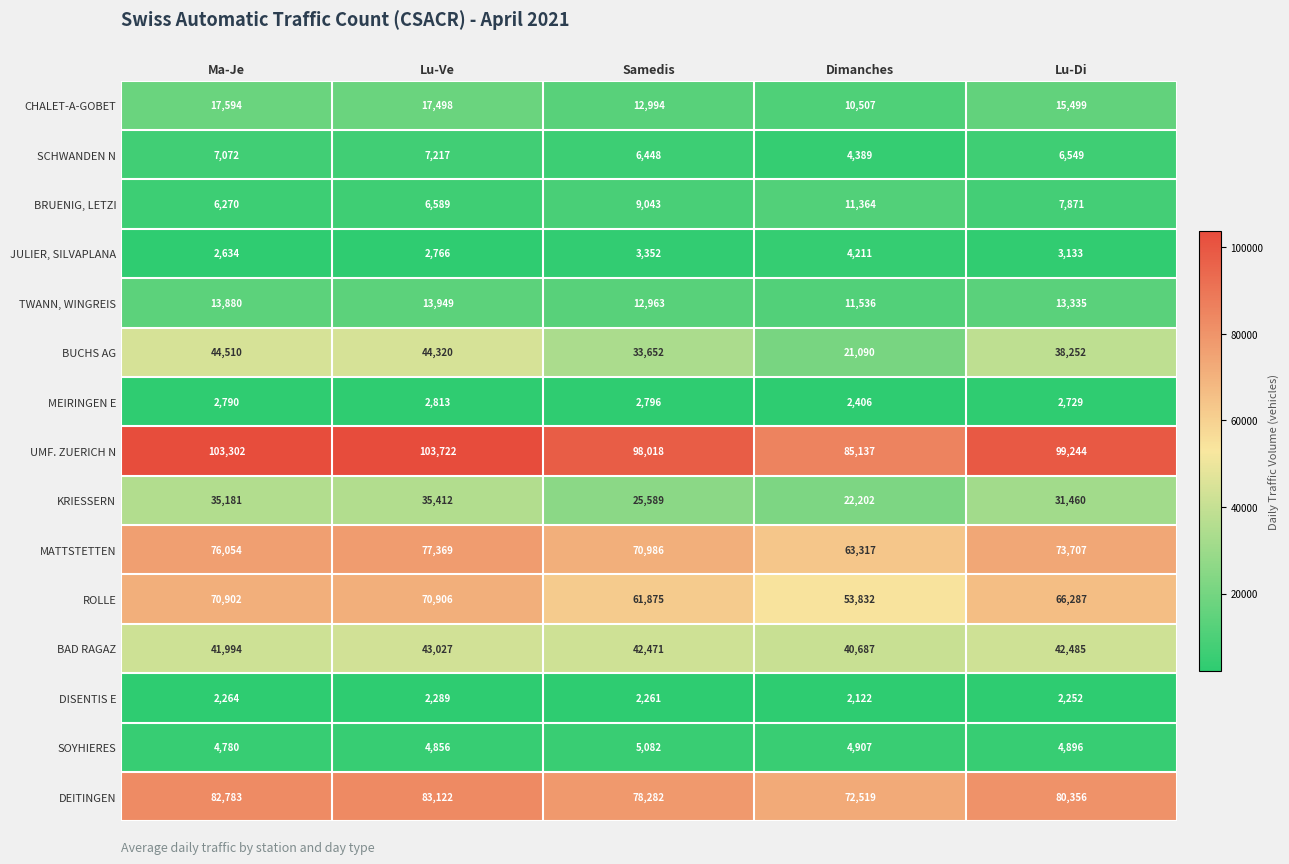

At which label does DEITINGEN first exceed 80356?

Ma-Je